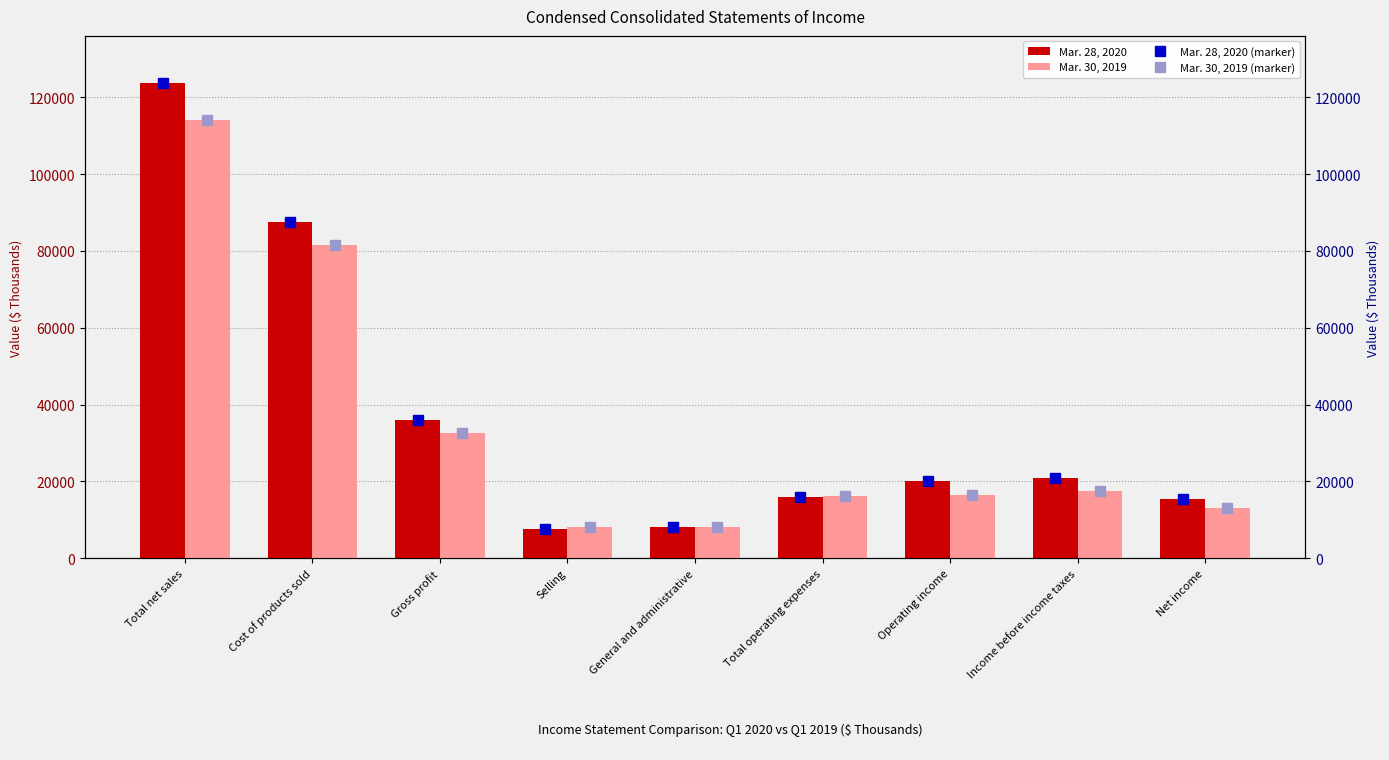

What is the minimum value shown in the chart?

7636